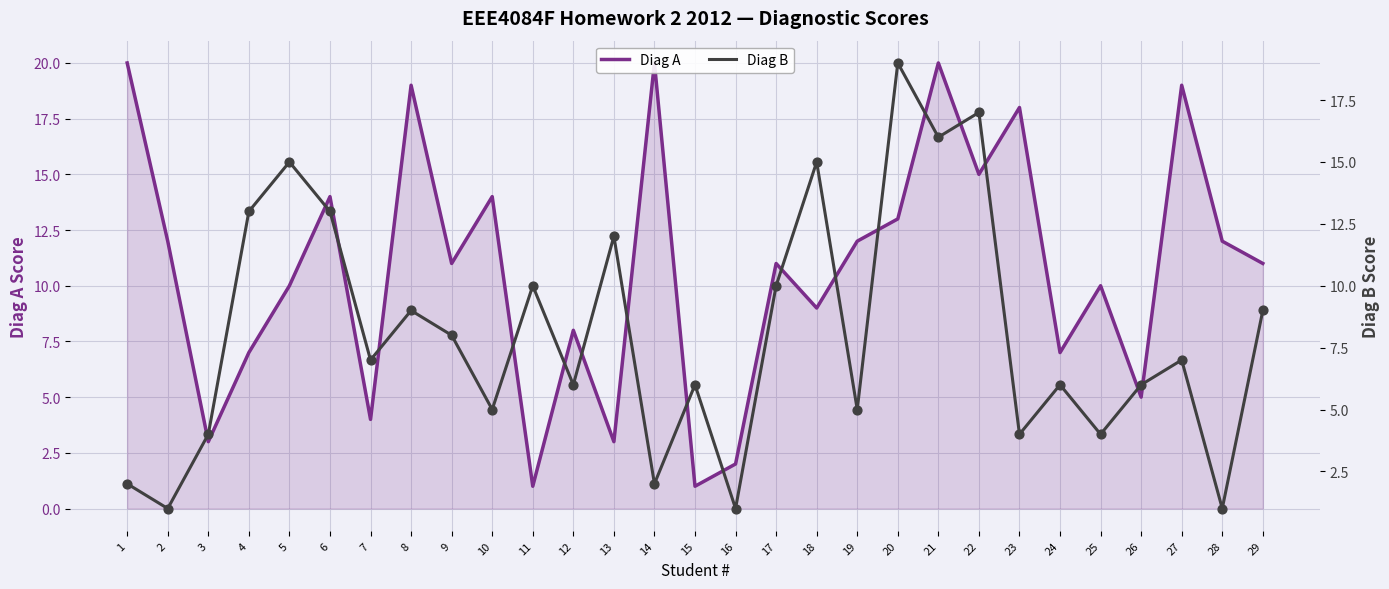

Which series contains the lowest Y value?

Diag A